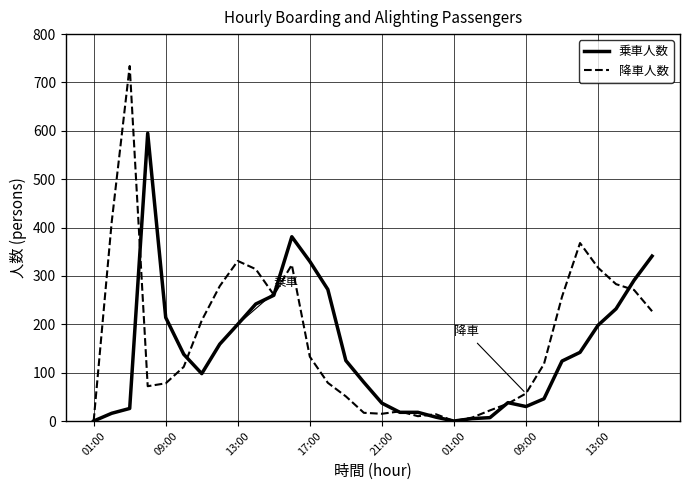

Which series has the largest range (max minus min)?

降車人数